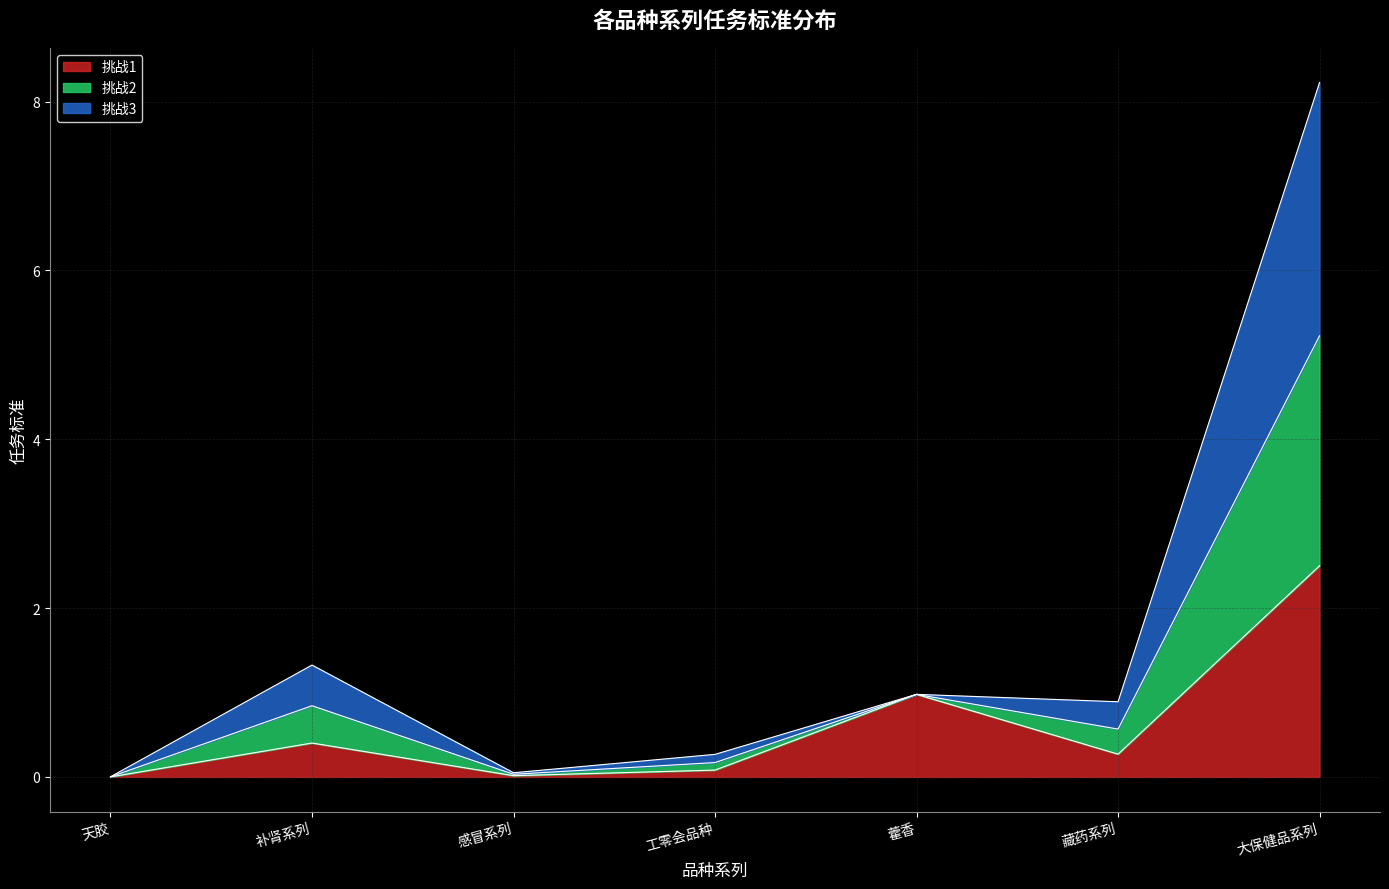

How many lines are shown in the chart?

3